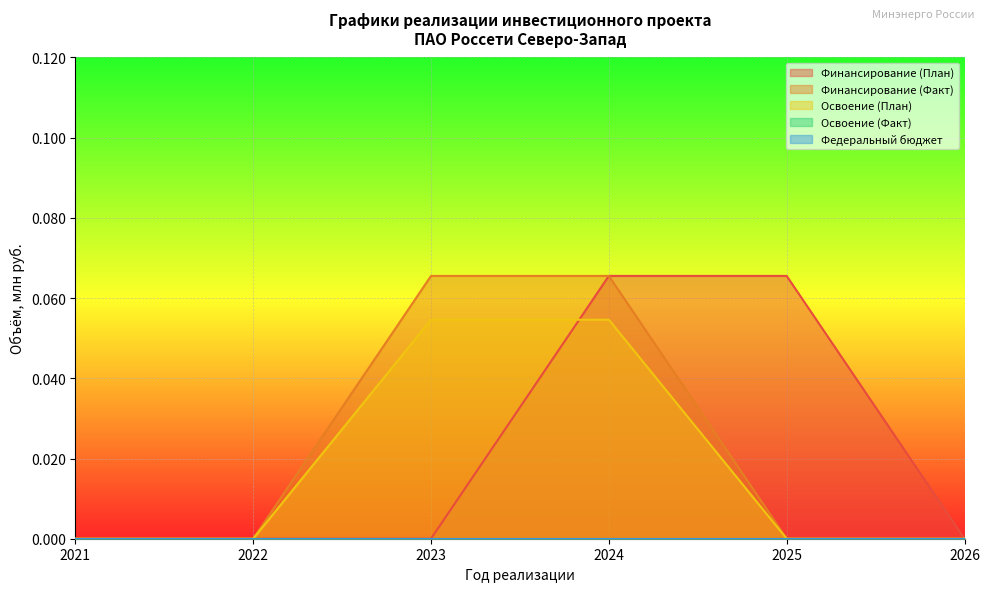

The Освоение (План) series shows 0.0 at 2026. True or false?

True